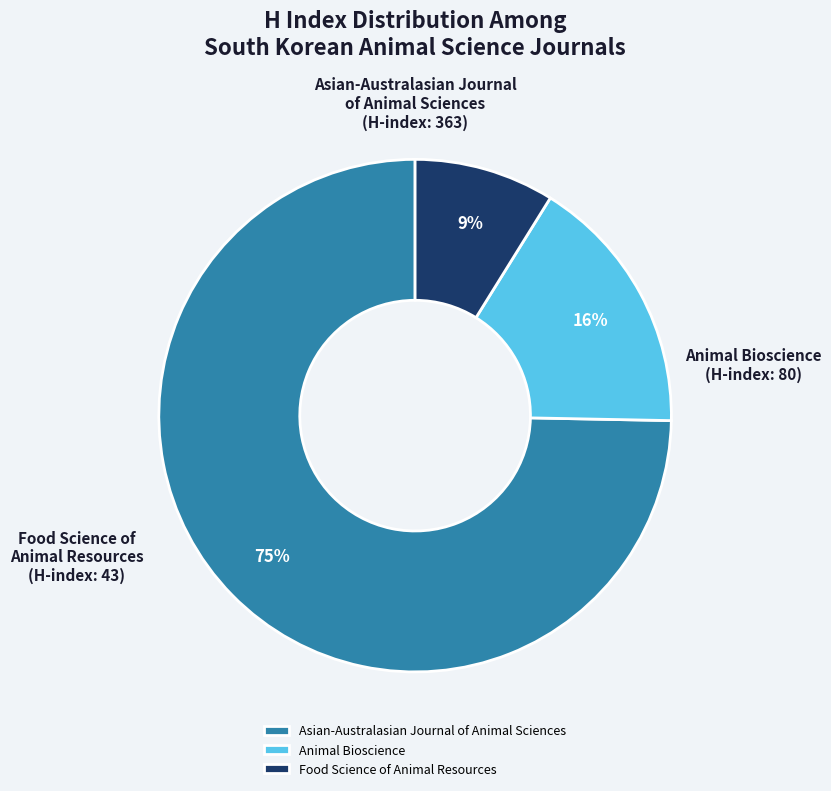

What percentage is the Food Science of Animal Resources slice, to the nearest percent?

9%